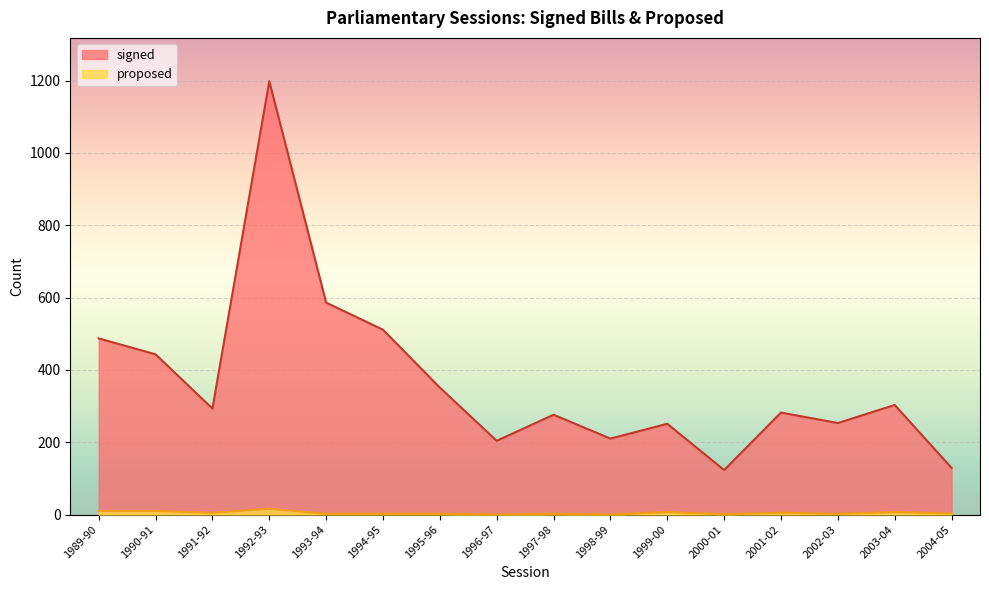

What is the sum of all proposed values?

74